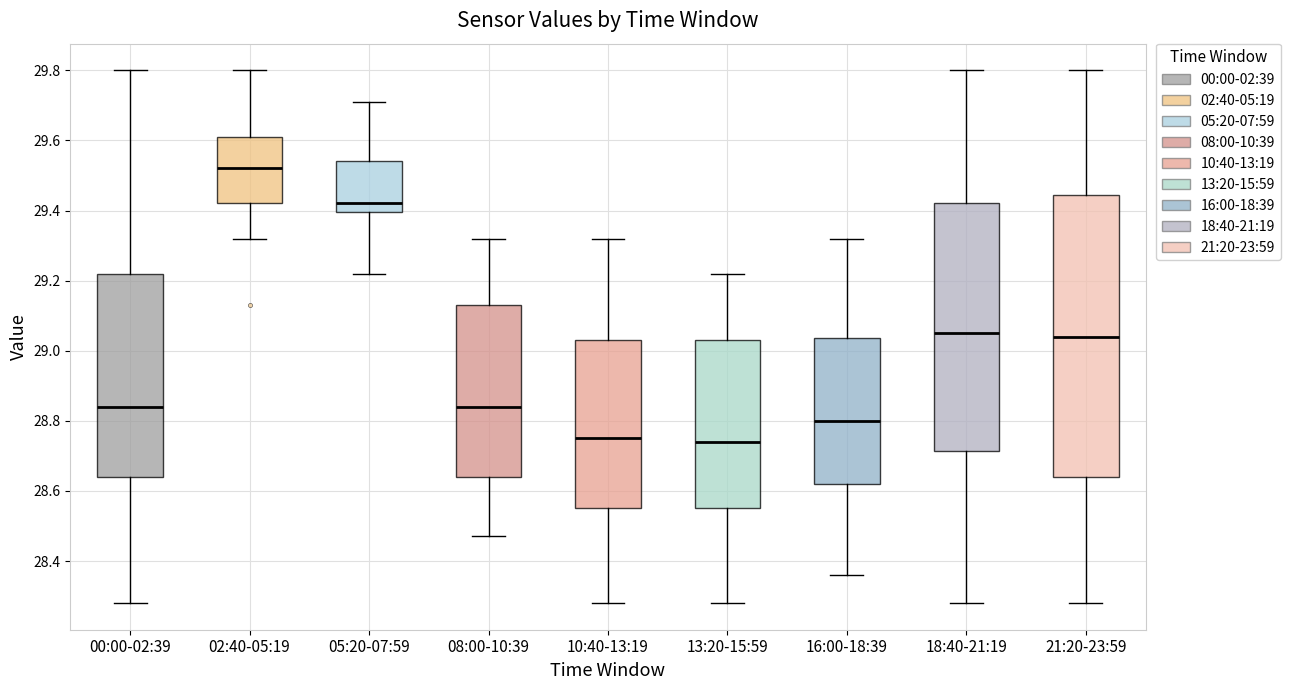

Which box's median line is the highest?

02:40-05:19